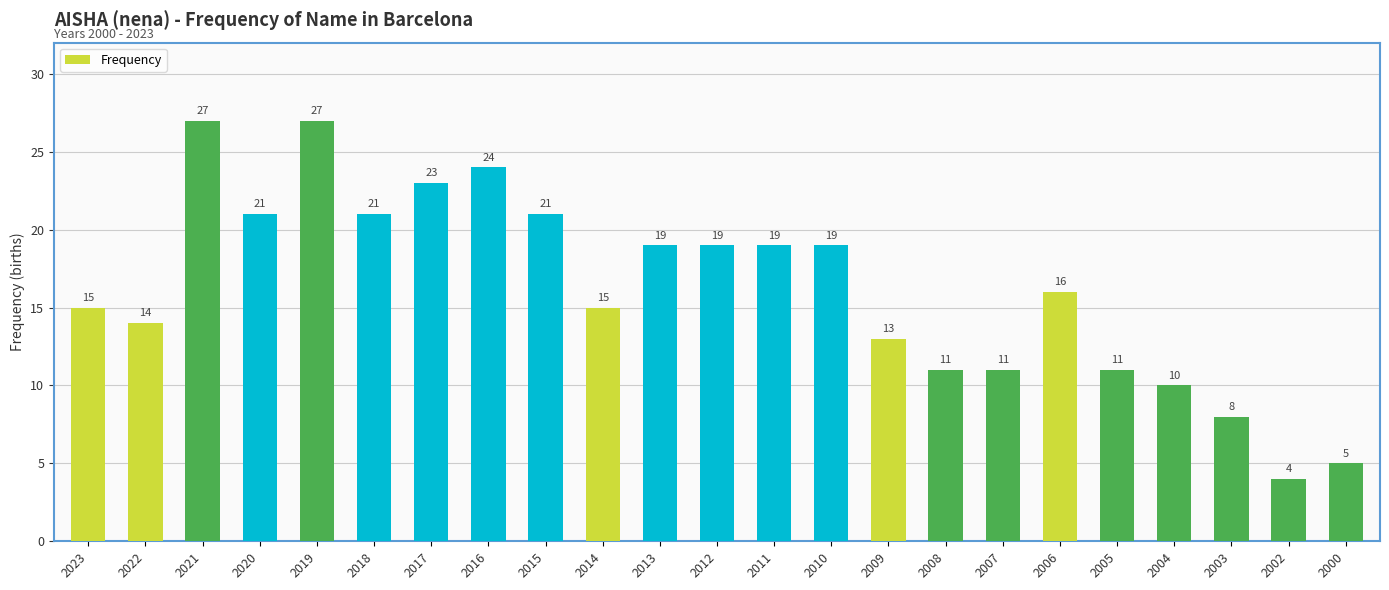

Which has a higher value, 2000 or 2022?

2022